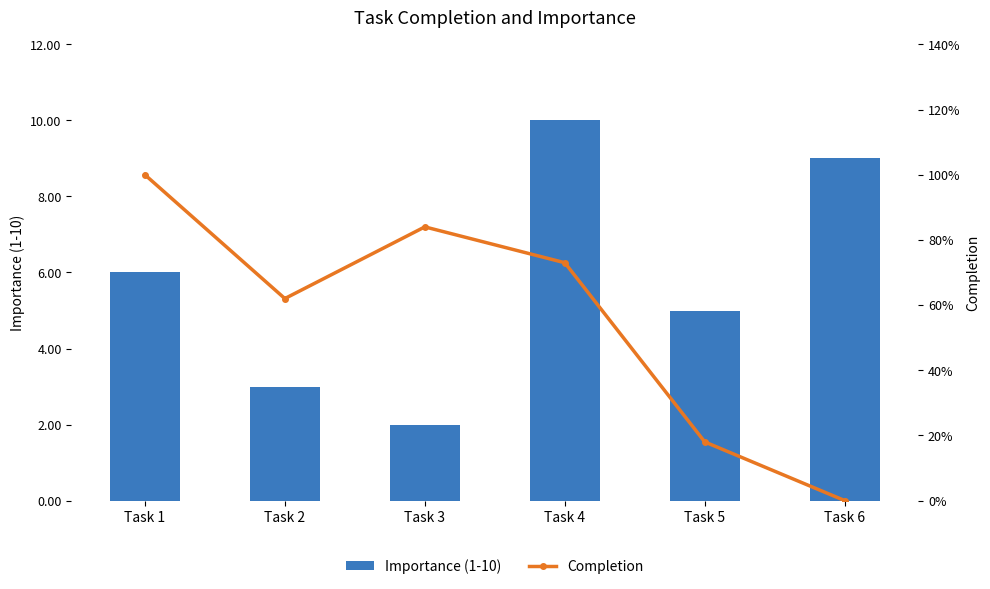

What is the minimum value for Importance (1-10)?

2